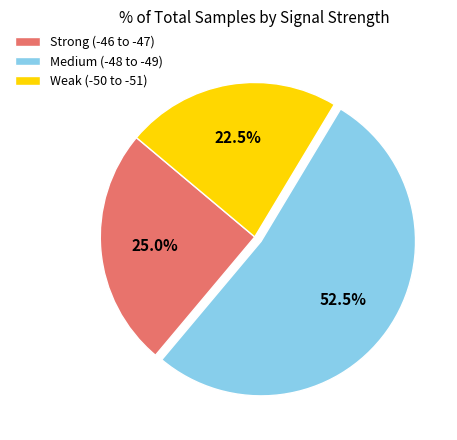

Between Medium (-48 to -49) and Strong (-46 to -47), which is larger?

Medium (-48 to -49)